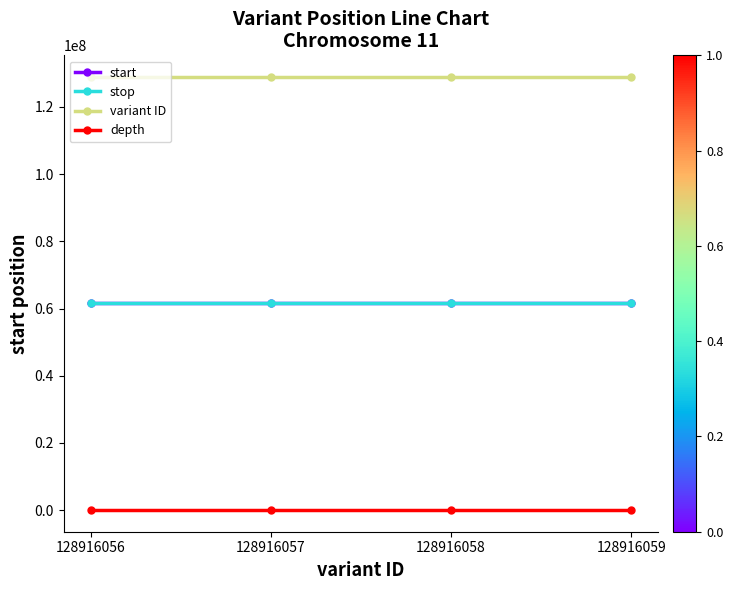

How many lines are shown in the chart?

4